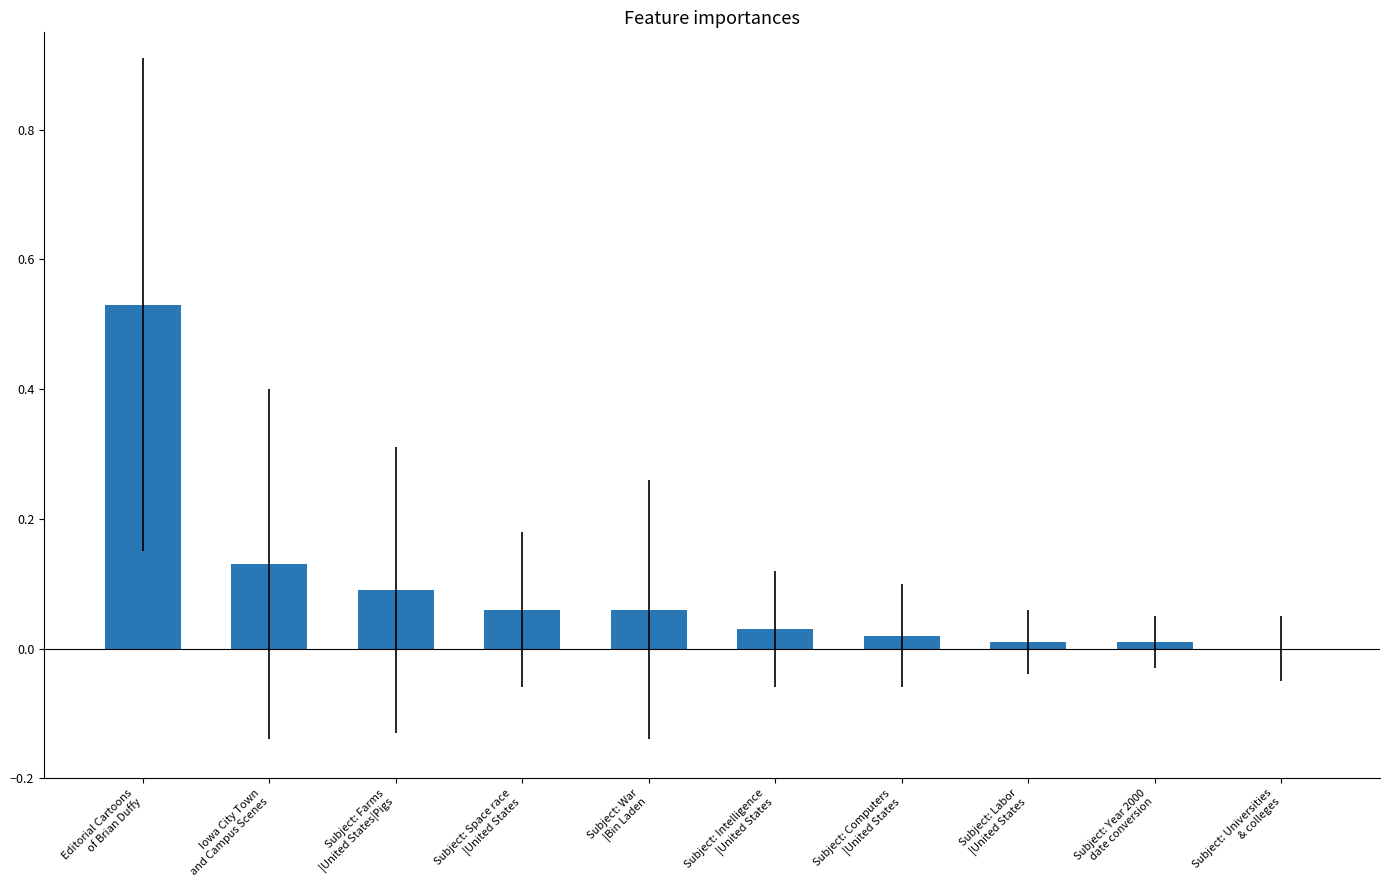

Between Subject: Year 2000
date conversion and Subject: Intelligence
|United States, which is larger?

Subject: Intelligence
|United States